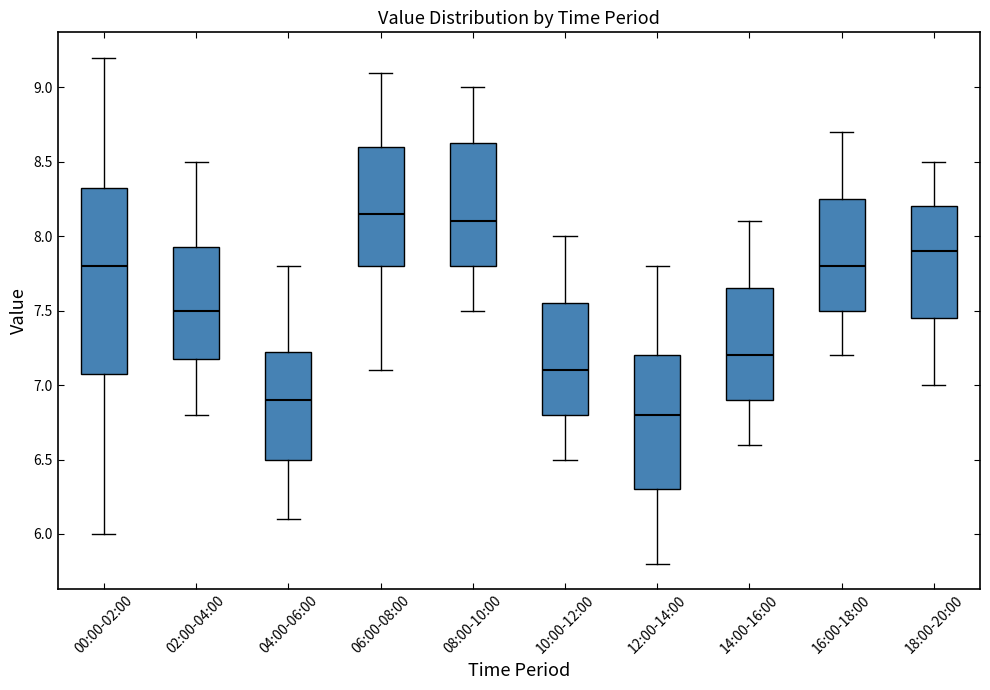

Reading left to right, read every box against the y-axis: the position of its median line, the range the box covers, and the ends of its whiskers. The values are not printed on the chart, so give them approximately, as read against the axis.

00:00-02:00: median 7.80, box 7.10 to 8.35, whiskers 6.00 to 9.20
02:00-04:00: median 7.50, box 7.20 to 7.95, whiskers 6.80 to 8.50
04:00-06:00: median 6.90, box 6.50 to 7.25, whiskers 6.10 to 7.80
06:00-08:00: median 8.15, box 7.80 to 8.60, whiskers 7.10 to 9.10
08:00-10:00: median 8.10, box 7.80 to 8.65, whiskers 7.50 to 9.00
10:00-12:00: median 7.10, box 6.80 to 7.55, whiskers 6.50 to 8.00
12:00-14:00: median 6.80, box 6.30 to 7.20, whiskers 5.80 to 7.80
14:00-16:00: median 7.20, box 6.90 to 7.65, whiskers 6.60 to 8.10
16:00-18:00: median 7.80, box 7.50 to 8.25, whiskers 7.20 to 8.70
18:00-20:00: median 7.90, box 7.45 to 8.20, whiskers 7.00 to 8.50